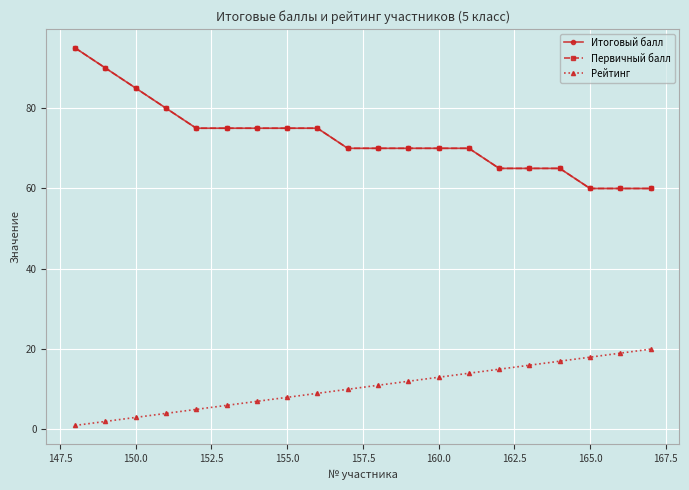

What is the value of the Итоговый балл point at the 4th from the left?

80